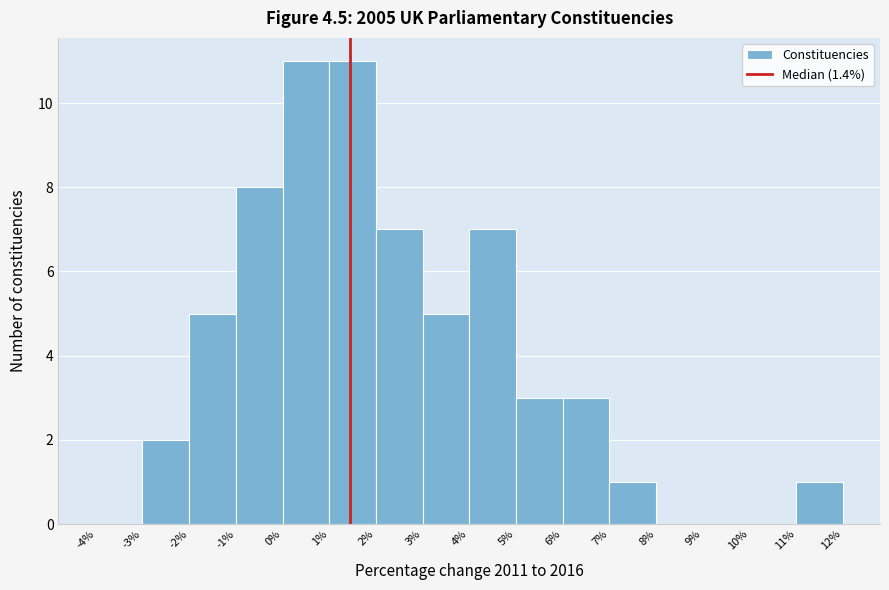

Reading left to right, transcribe this chart: for each bar, give the range it covers on the x-axis and its height. The values are not printed on the chart, so give them approximately, as read against the axis.

-4% to -3%: 0
-3% to -2%: 2
-2% to -1%: 5
-1% to 0%: 8
0% to 1%: 11
1% to 2%: 11
2% to 3%: 7
3% to 4%: 5
4% to 5%: 7
5% to 6%: 3
6% to 7%: 3
7% to 8%: 1
8% to 9%: 0
9% to 10%: 0
10% to 11%: 0
11% to 12%: 1